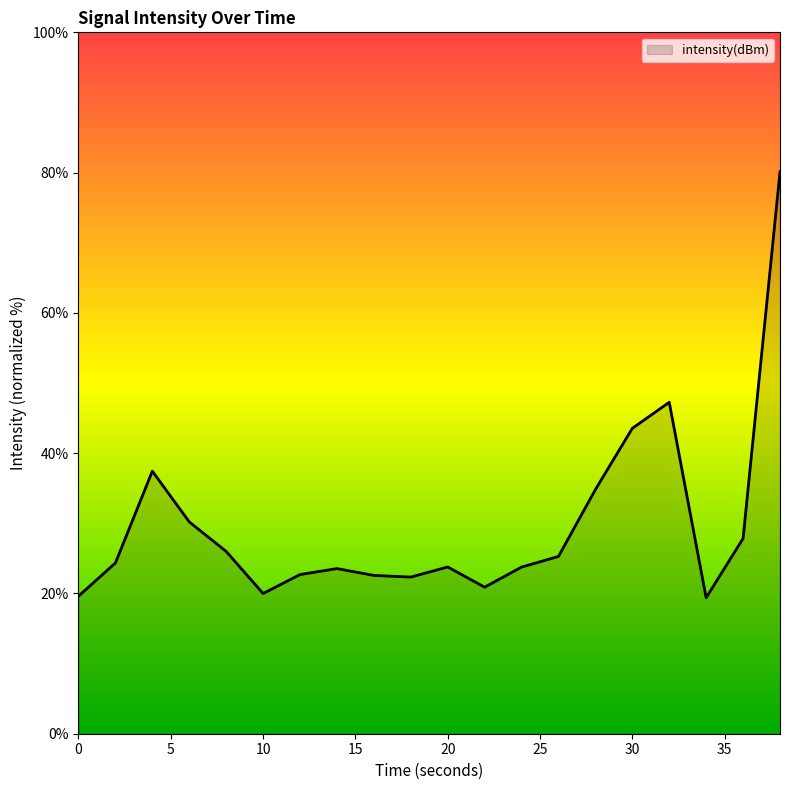

What is the maximum value shown in the chart?

80.1